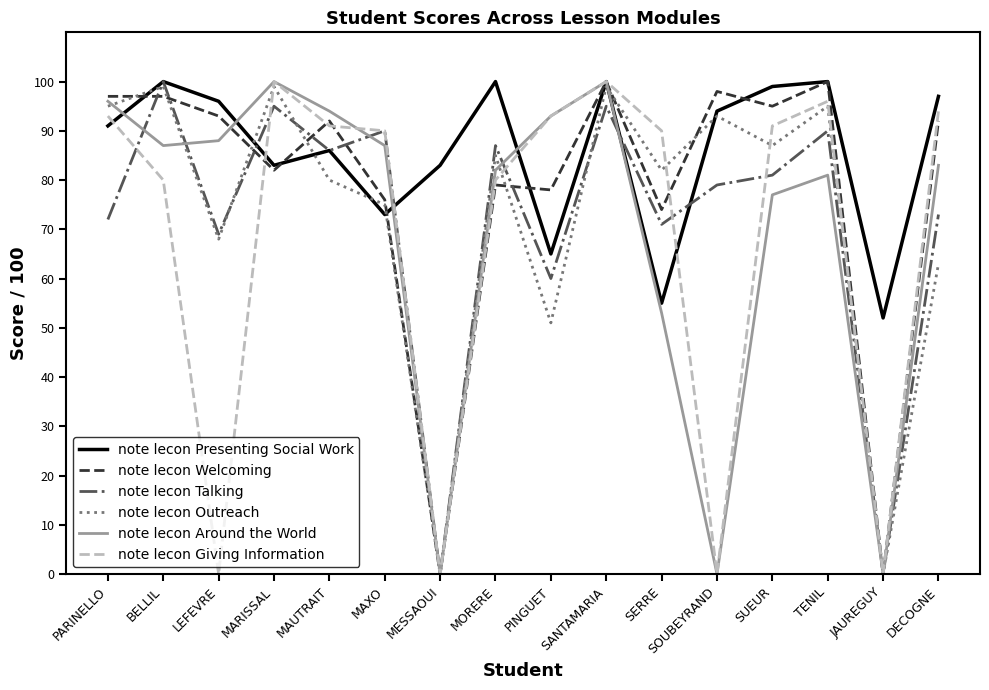

At which category is the sum across all series the highest?

SANTAMARIA